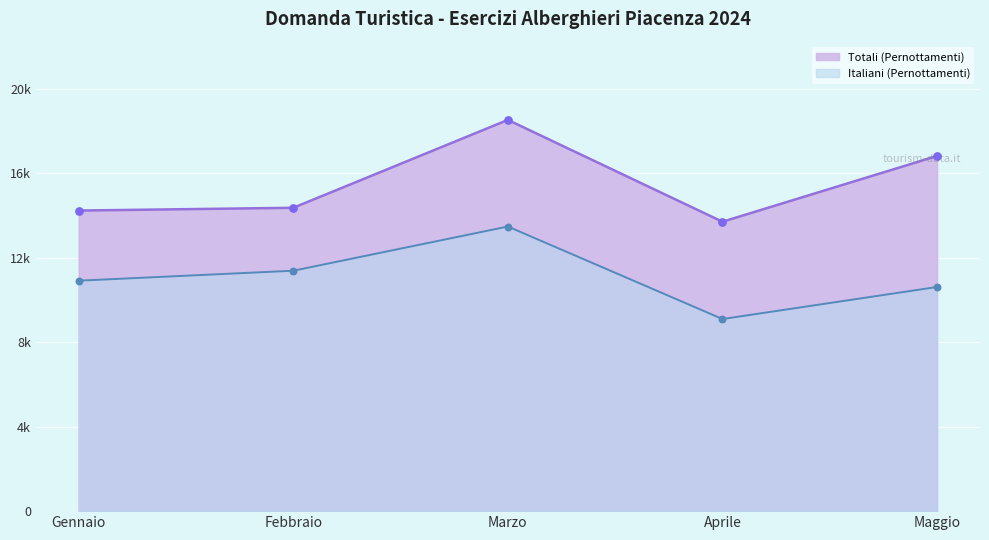

Is the value of Esteri (Pernottamenti) at Gennaio greater than the value of Italiani (Pernottamenti) at Aprile?

No